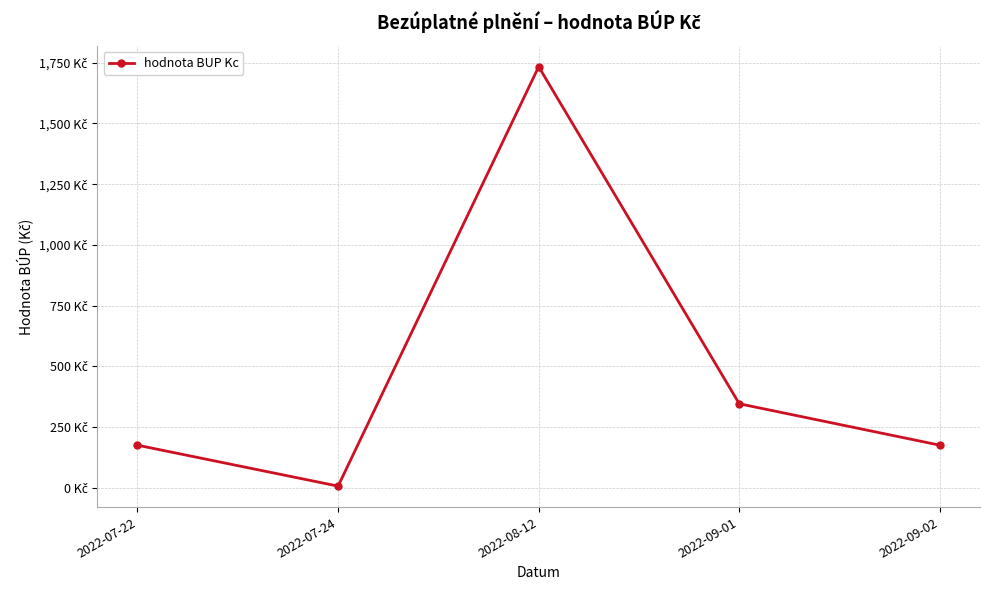

What is the label of the 5th point from the left?

2022-09-02